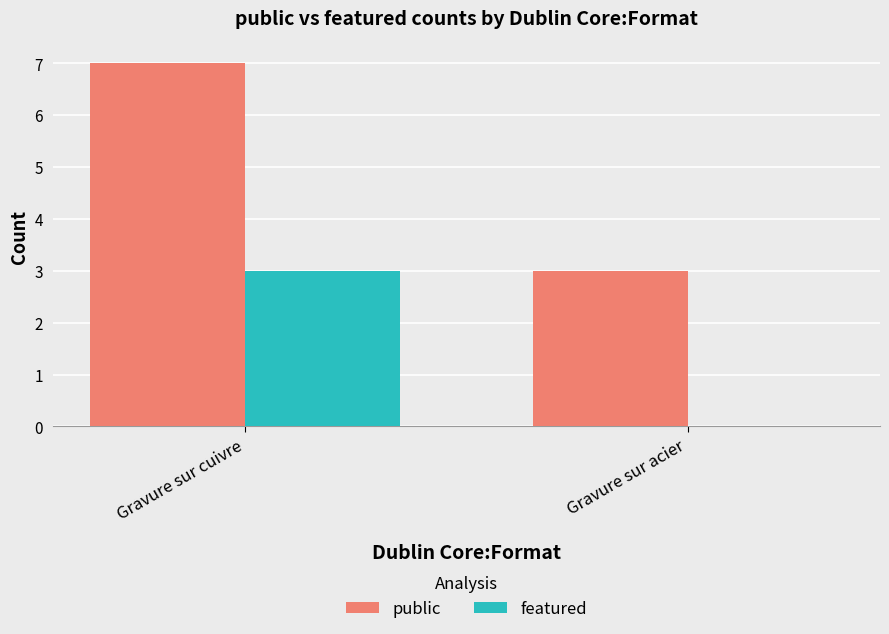

Reading right to left, transcribe all the data shown in this chart.

public: 3	7
featured: 0	3